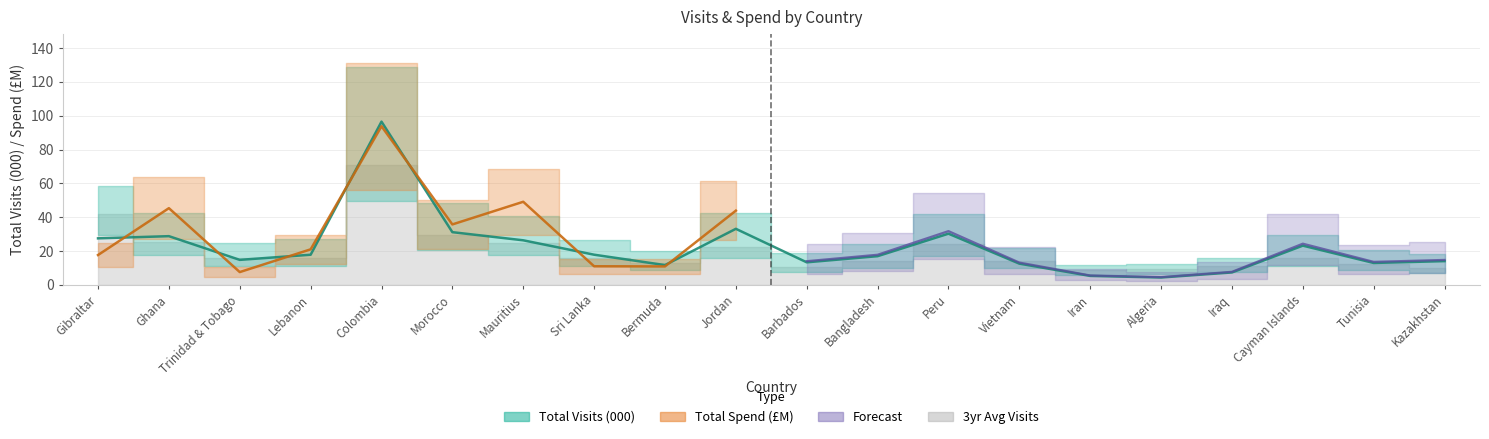

How many lines are shown in the chart?

3